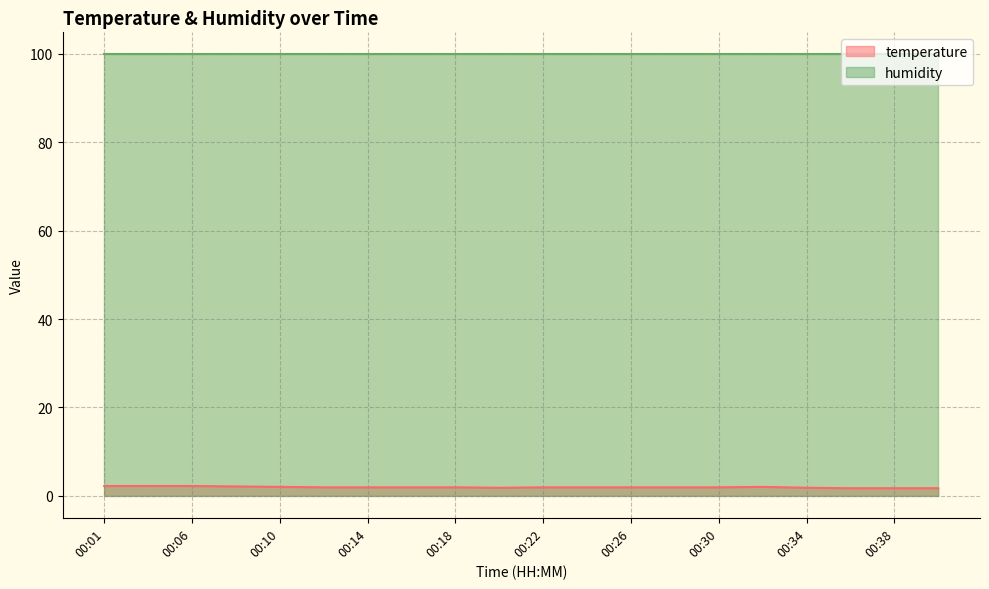

Where is the first local minimum?

00:20